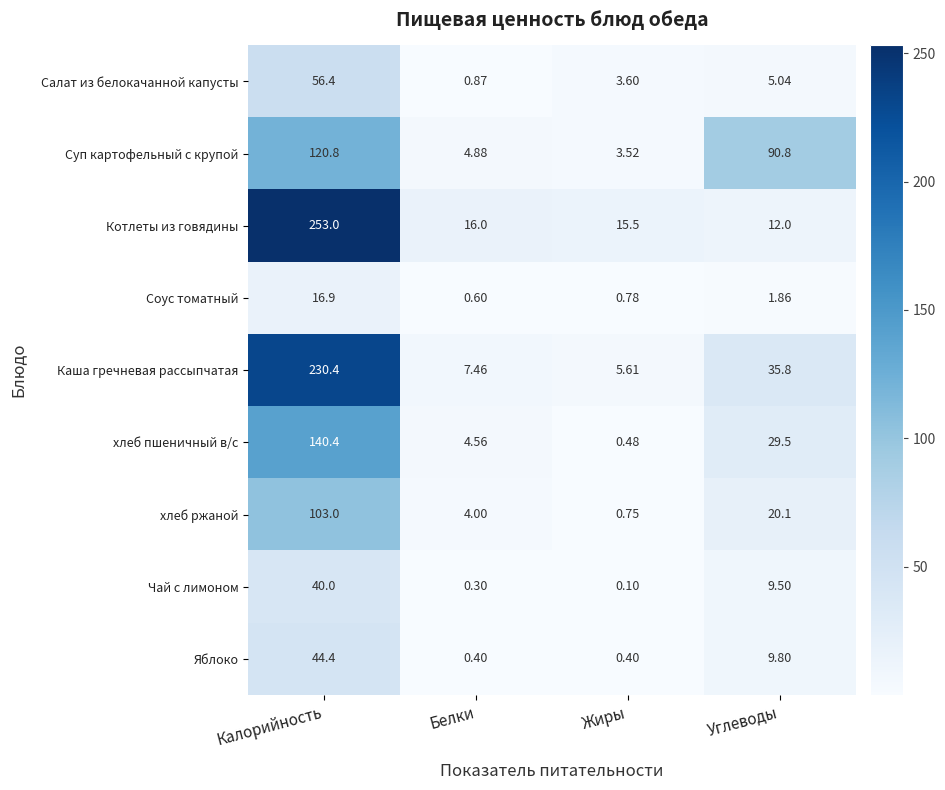

Which category has the lowest value across all series?

Жиры